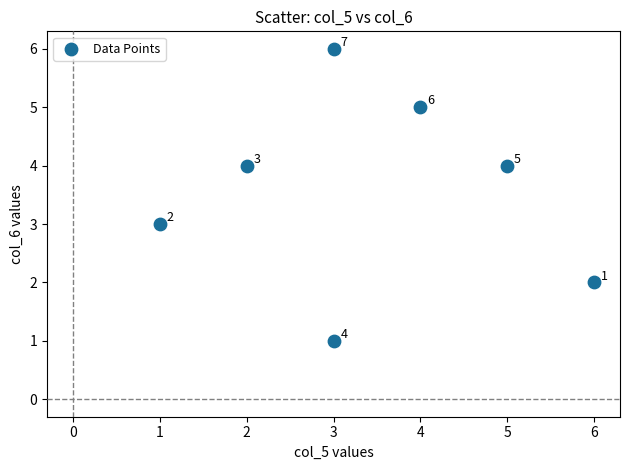

What Y value in the scatter plot is closest to 3?

3